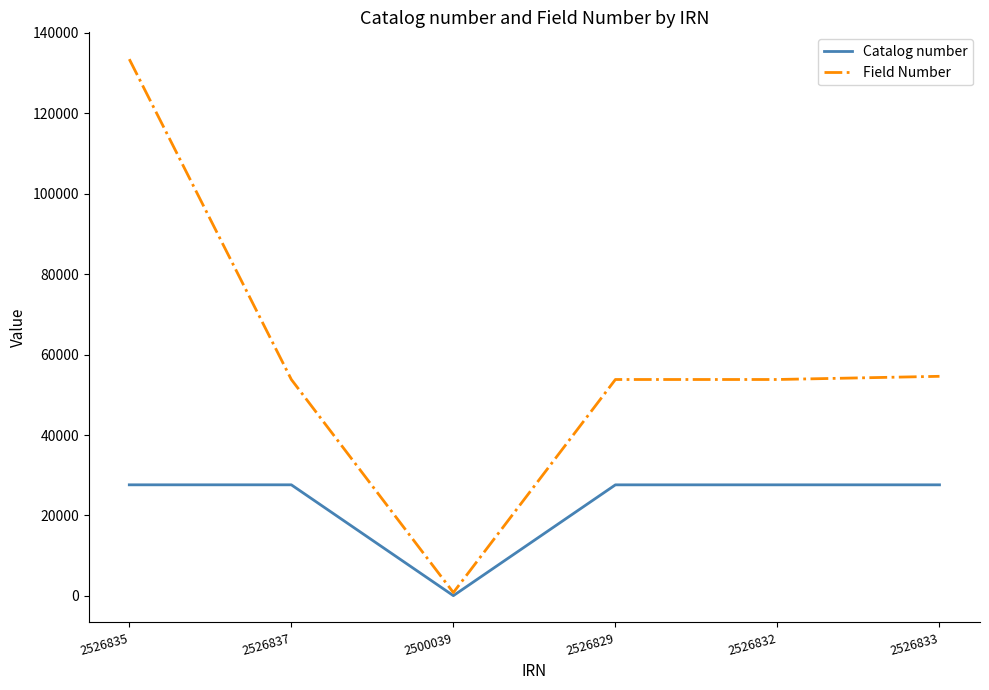

What is the difference between the Field Number values at 2526833 and 2526829?

793